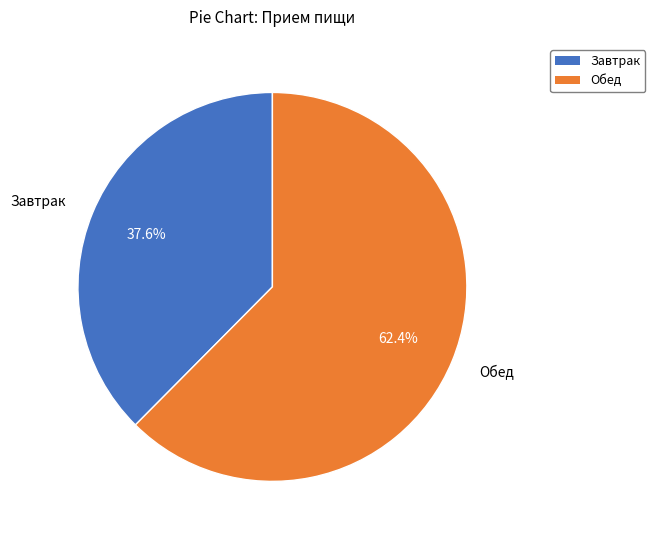

How much of the chart is everything except Обед?

37.6%